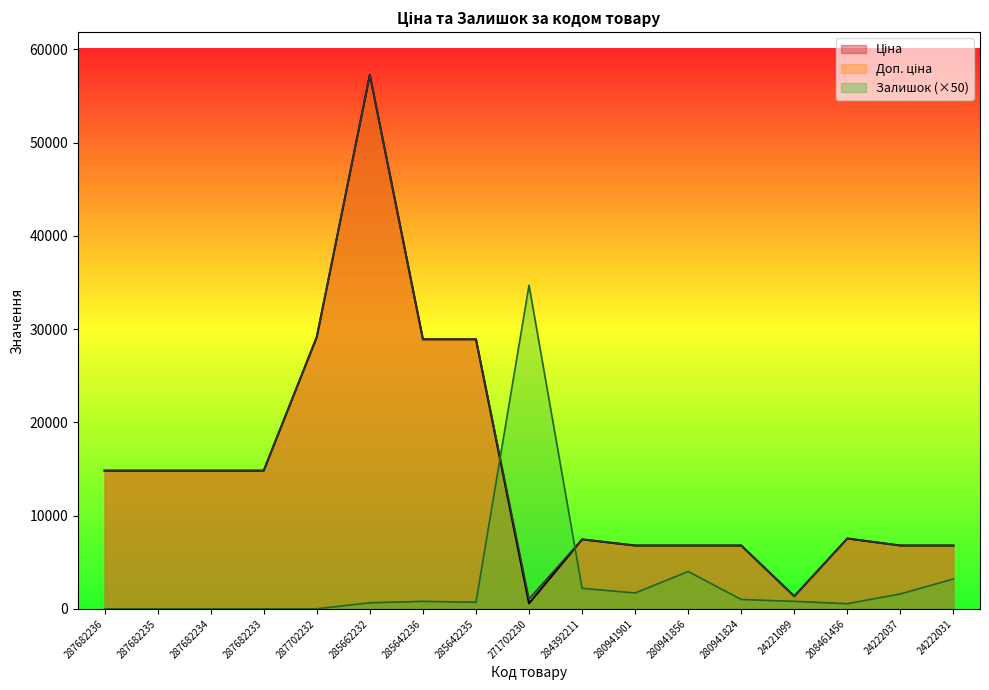

At which category does Залишок reach its first local valley?

285642235